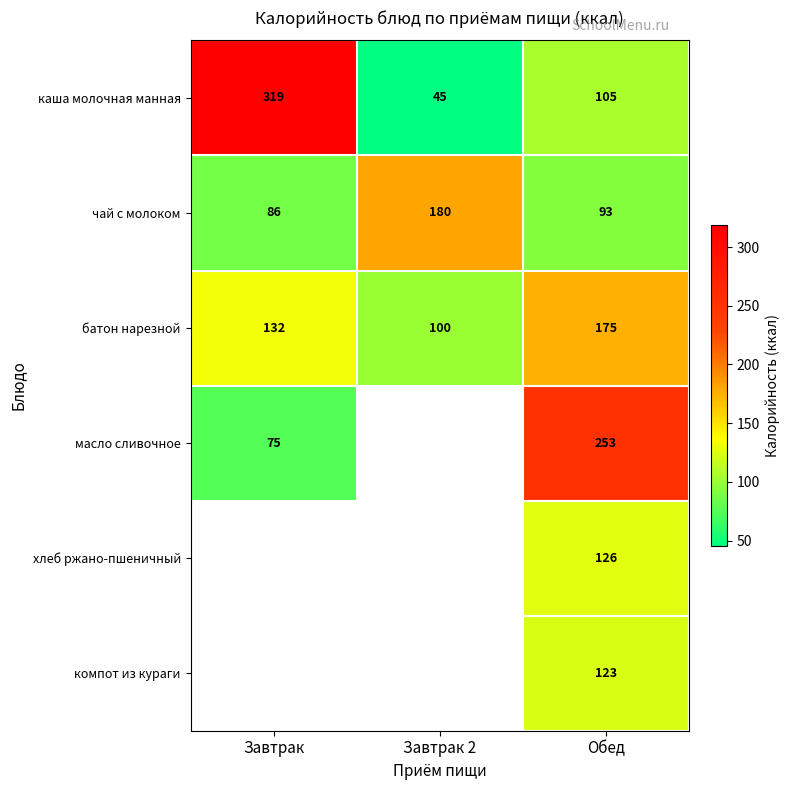

What is the spread (max minus min) of values at Обед?

160